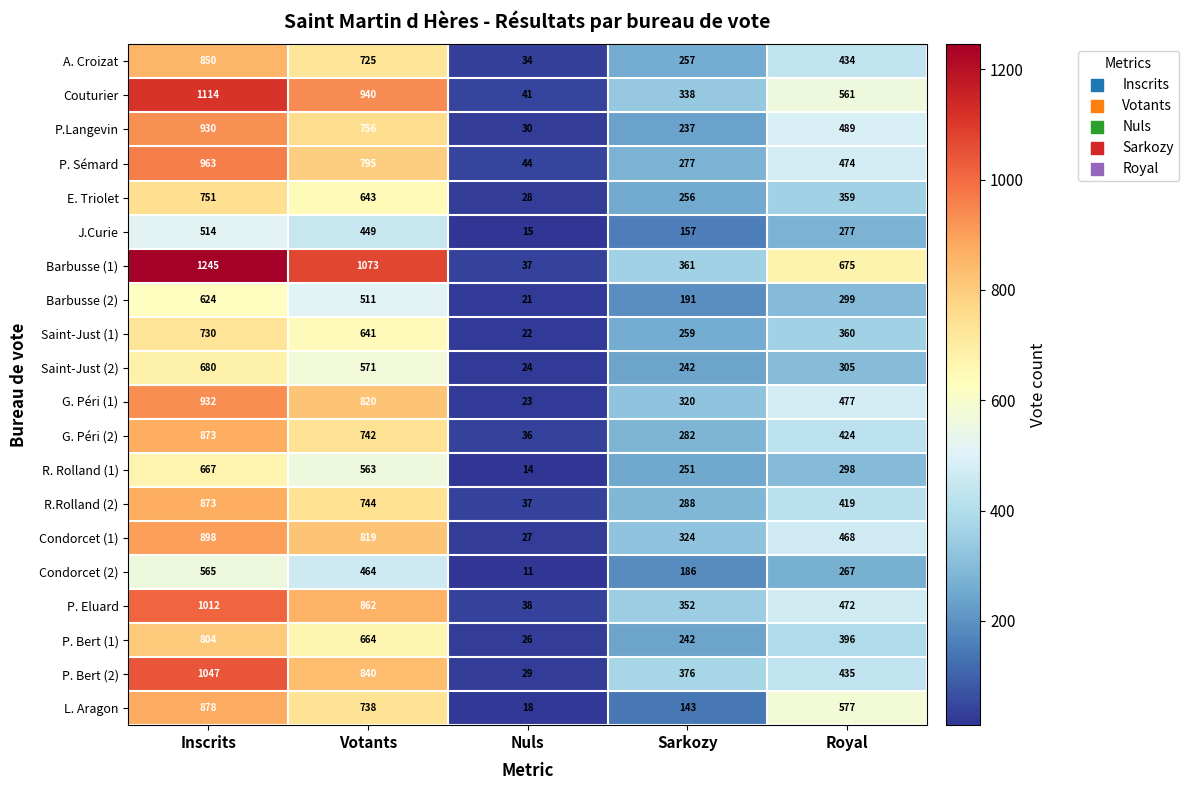

At which category is the sum across all series the highest?

Inscrits